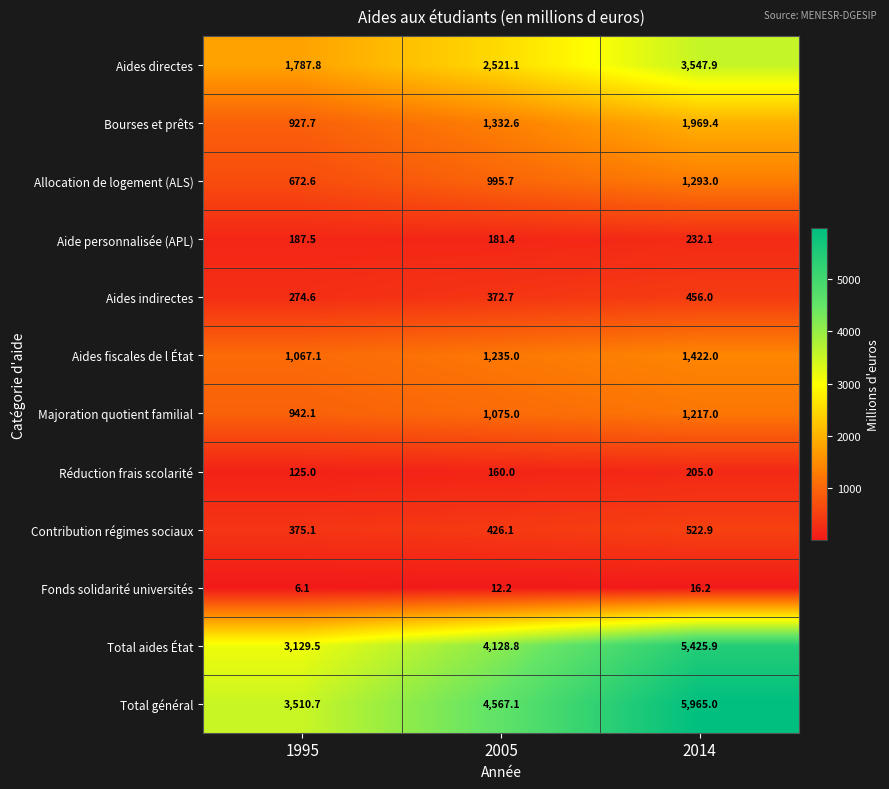

True or false: Total général has a value of 2151.6 at 2005.

False